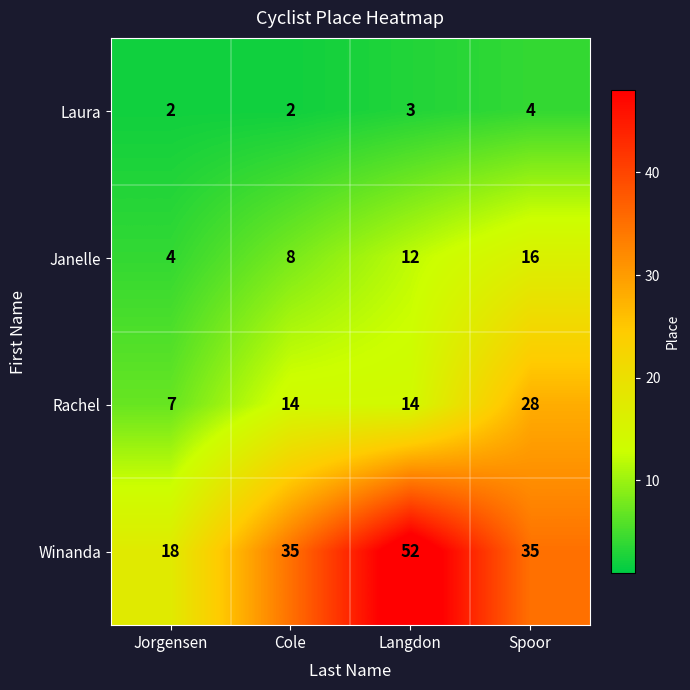

Is it true that Winanda equals 52 at Langdon?

True